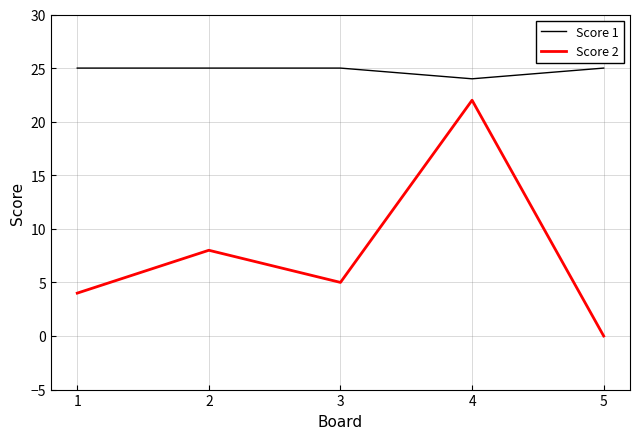

At how many categories does at least one series exceed 14?

5